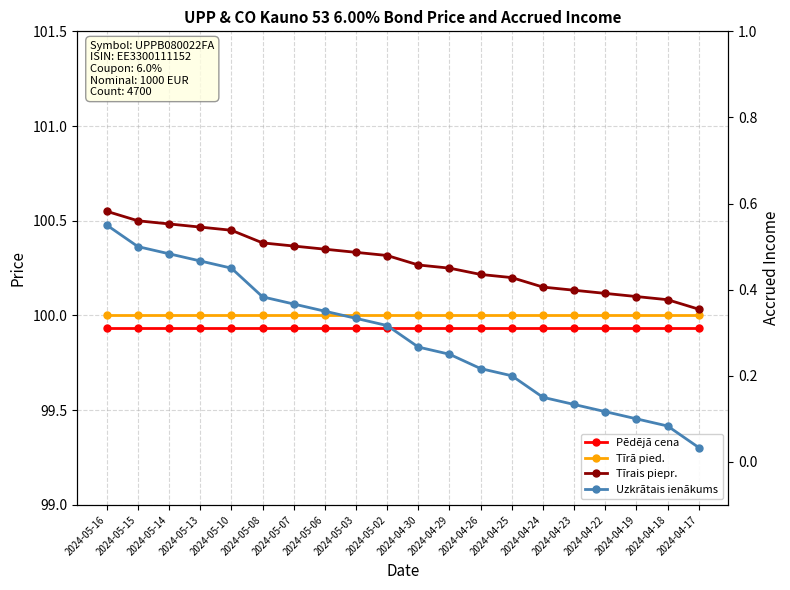

Reading left to right, list all the values displayed in this chart.

Pēdējā cena: 2024-05-16=99.9	2024-05-15=99.9	2024-05-14=99.9	2024-05-13=99.9	2024-05-10=99.9	2024-05-08=99.9	2024-05-07=99.9	2024-05-06=99.9	2024-05-03=99.9	2024-05-02=99.9	2024-04-30=99.9	2024-04-29=99.9	2024-04-26=99.9	2024-04-25=99.9	2024-04-24=99.9	2024-04-23=99.9	2024-04-22=99.9	2024-04-19=99.9	2024-04-18=99.9	2024-04-17=99.9
Tīrā pied.: 2024-05-16=100.0	2024-05-15=100.0	2024-05-14=100.0	2024-05-13=100.0	2024-05-10=100.0	2024-05-08=100.0	2024-05-07=100.0	2024-05-06=100.0	2024-05-03=100.0	2024-05-02=100.0	2024-04-30=100.0	2024-04-29=100.0	2024-04-26=100.0	2024-04-25=100.0	2024-04-24=100.0	2024-04-23=100.0	2024-04-22=100.0	2024-04-19=100.0	2024-04-18=100.0	2024-04-17=100.0
Tīrais piepr.: 2024-05-16=100.5	2024-05-15=100.5	2024-05-14=100.5	2024-05-13=100.5	2024-05-10=100.5	2024-05-08=100.4	2024-05-07=100.4	2024-05-06=100.3	2024-05-03=100.3	2024-05-02=100.3	2024-04-30=100.3	2024-04-29=100.2	2024-04-26=100.2	2024-04-25=100.2	2024-04-24=100.2	2024-04-23=100.1	2024-04-22=100.1	2024-04-19=100.1	2024-04-18=100.1	2024-04-17=100.0
Uzkrātais ienākums: 2024-05-16=0.6	2024-05-15=0.5	2024-05-14=0.5	2024-05-13=0.5	2024-05-10=0.5	2024-05-08=0.4	2024-05-07=0.4	2024-05-06=0.3	2024-05-03=0.3	2024-05-02=0.3	2024-04-30=0.3	2024-04-29=0.2	2024-04-26=0.2	2024-04-25=0.2	2024-04-24=0.1	2024-04-23=0.1	2024-04-22=0.1	2024-04-19=0.1	2024-04-18=0.1	2024-04-17=0.0